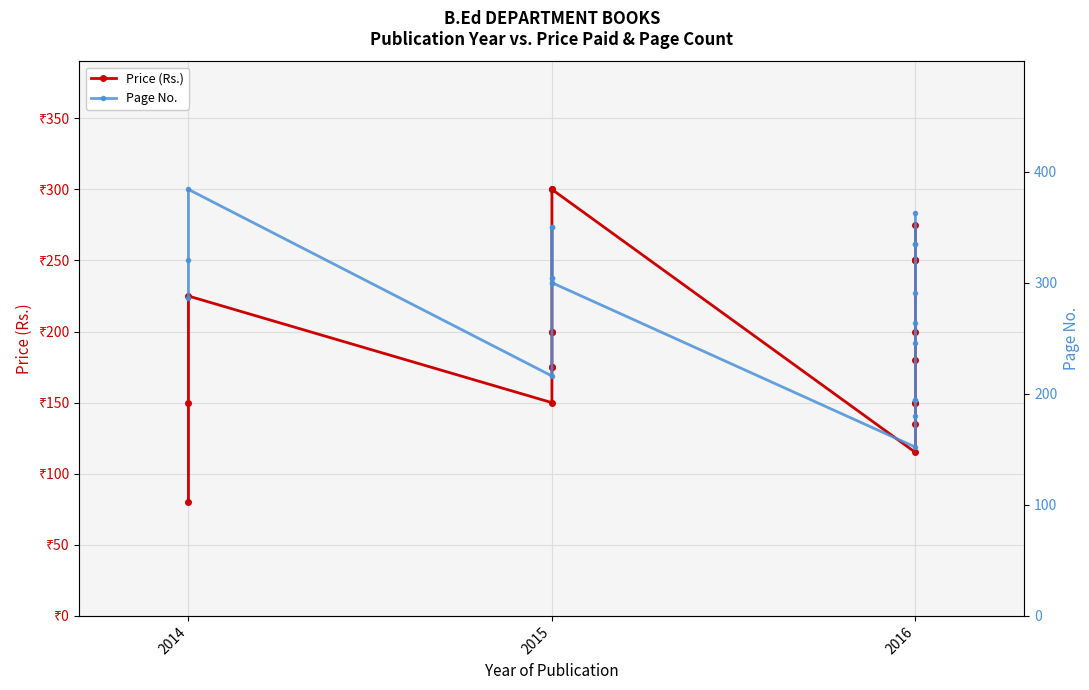

What is the difference between the maximum and second lowest values in the Page No. series?

204